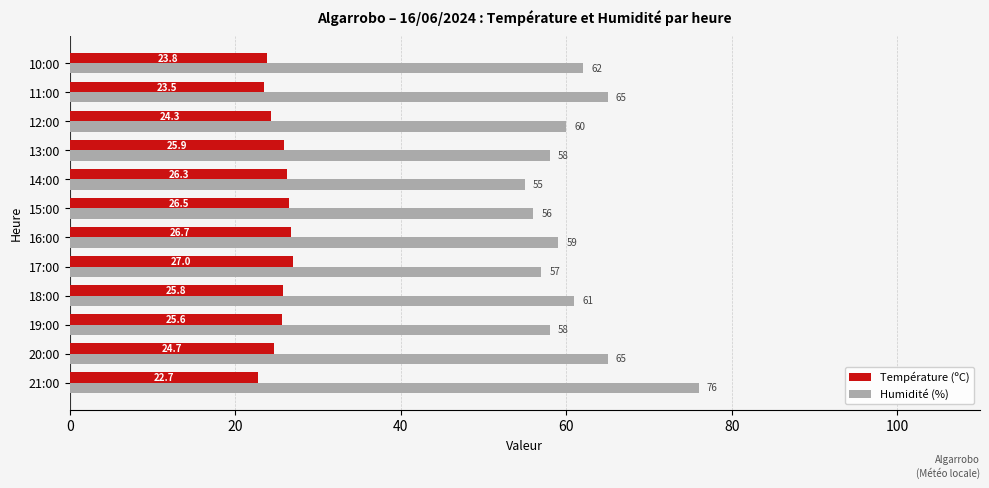

Which series has the largest total across all categories?

Humidité (%)